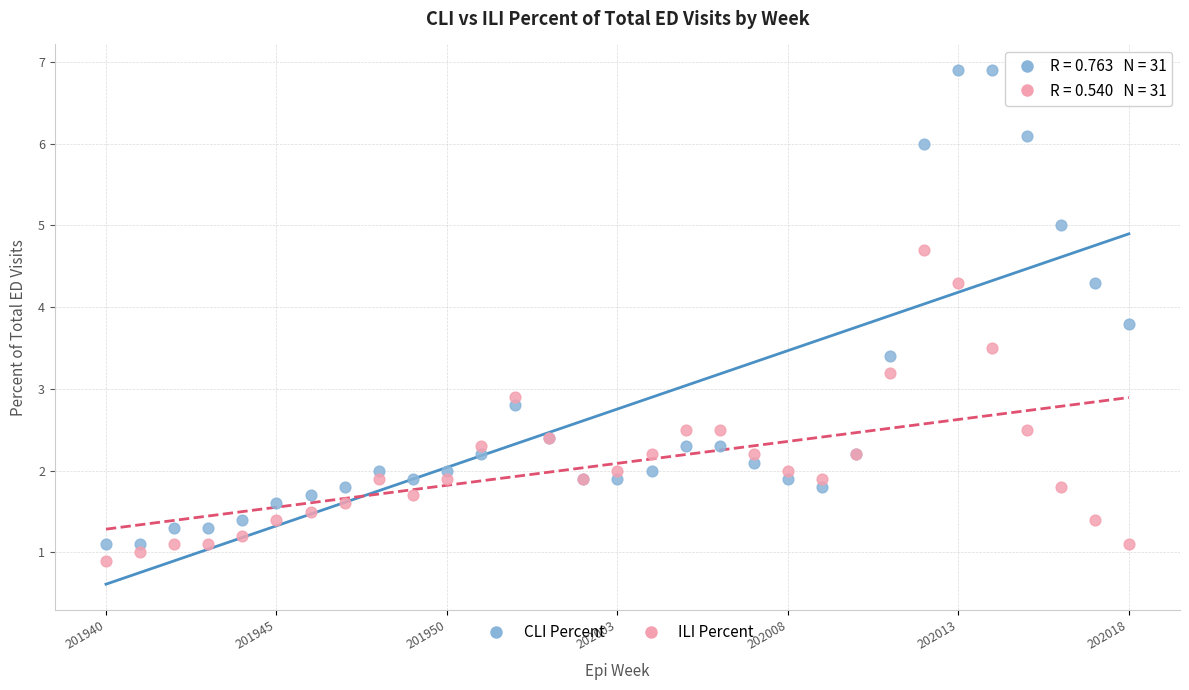

Which series has the widest spread of Y values?

CLI Percent